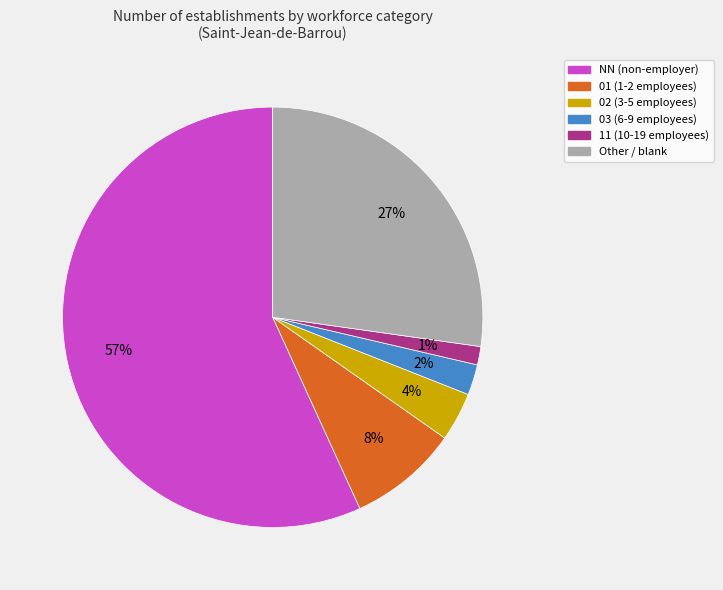

Between 03 (6-9 employees) and 02 (3-5 employees), which is larger?

02 (3-5 employees)